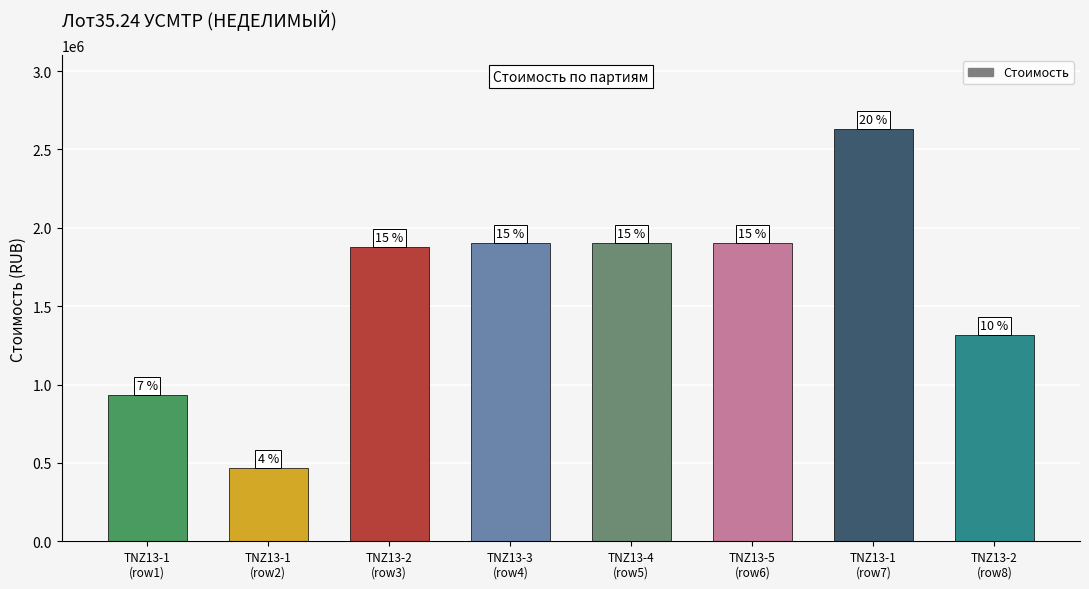

What is the sum of the values at TNZ13-5
(row6) and TNZ13-2
(row8)?

3215988